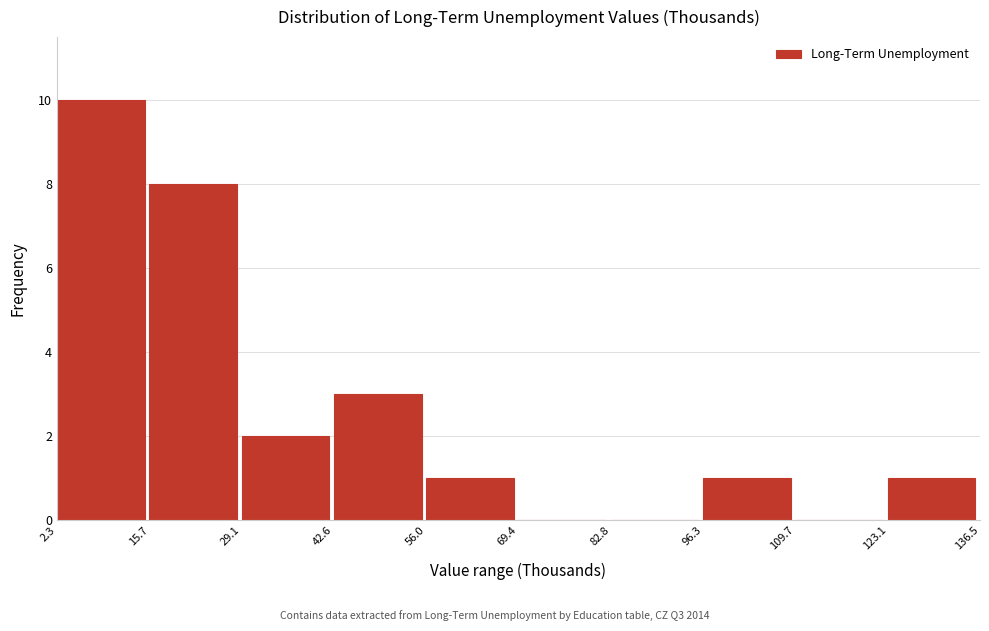

Reading left to right, transcribe this chart: for each bar, give the range it covers on the x-axis and its height. The values are not printed on the chart, so give them approximately, as read against the axis.

2.3 to 15.7: 10
15.7 to 29.1: 8
29.1 to 42.6: 2
42.6 to 56.0: 3
56.0 to 69.4: 1
69.4 to 82.8: 0
82.8 to 96.3: 0
96.3 to 109.7: 1
109.7 to 123.1: 0
123.1 to 136.5: 1